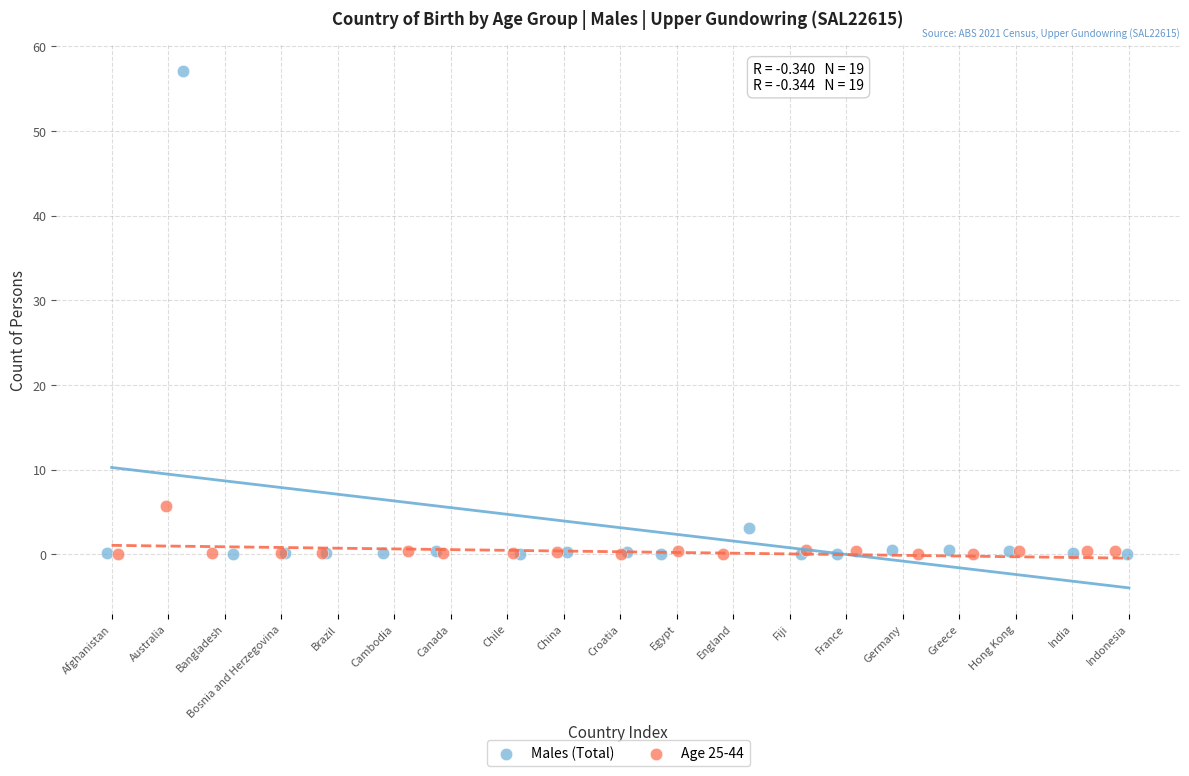

Which series reaches the maximum Y coordinate?

Males (Total)